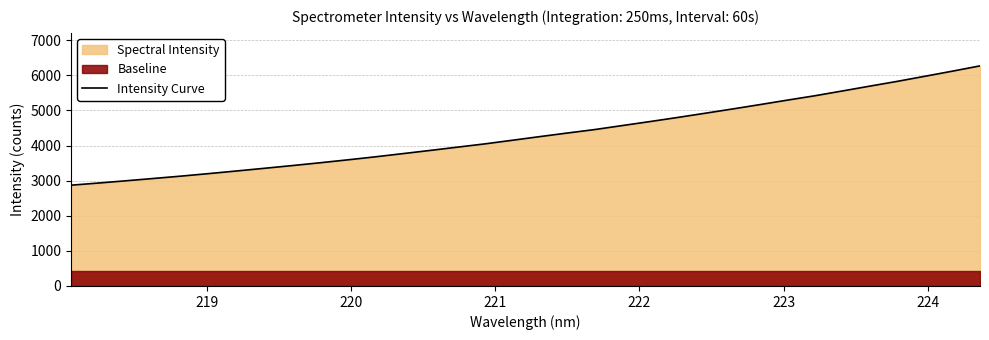

What is the smallest value displayed?

2871.5